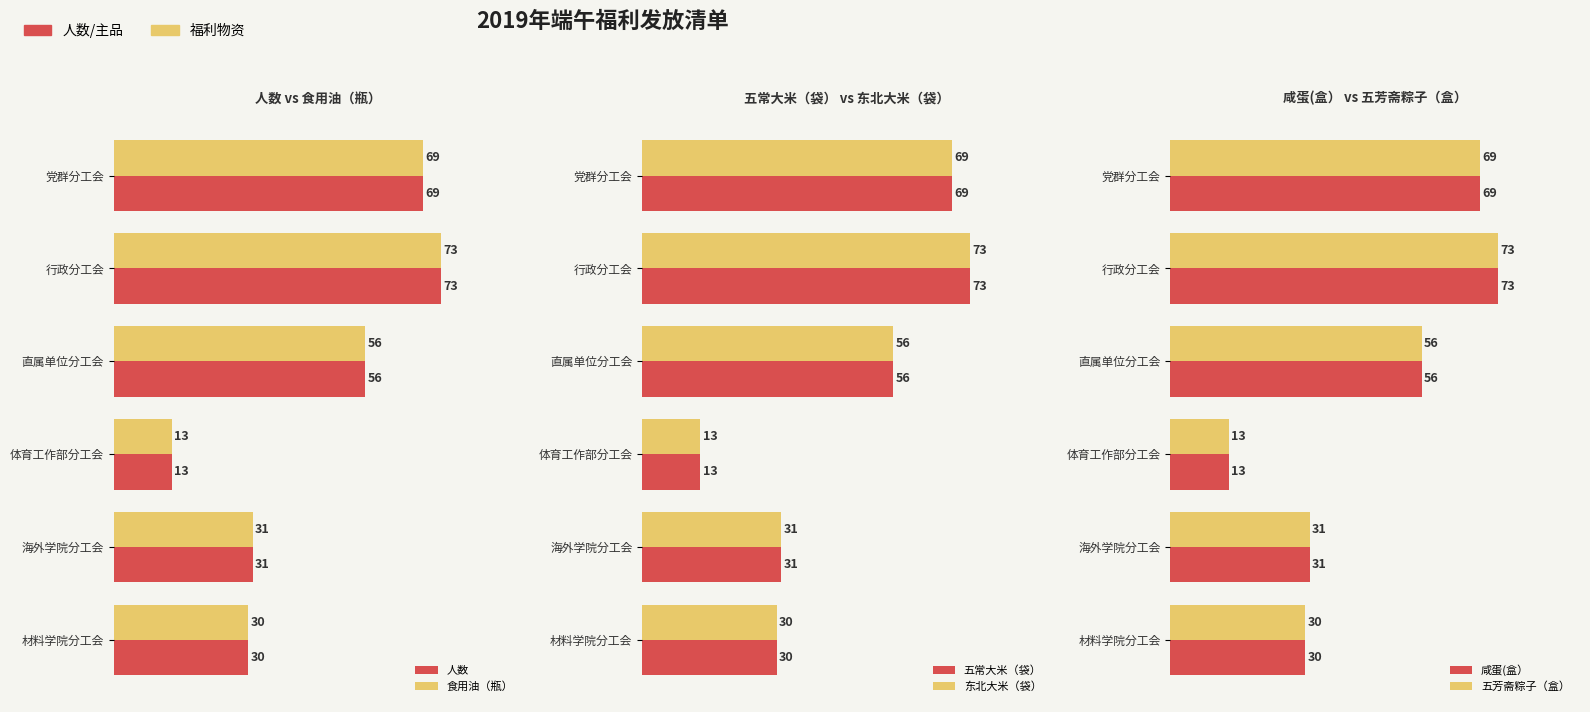

What is the value of the 东北大米（袋） bar at the 5th from the left?

31